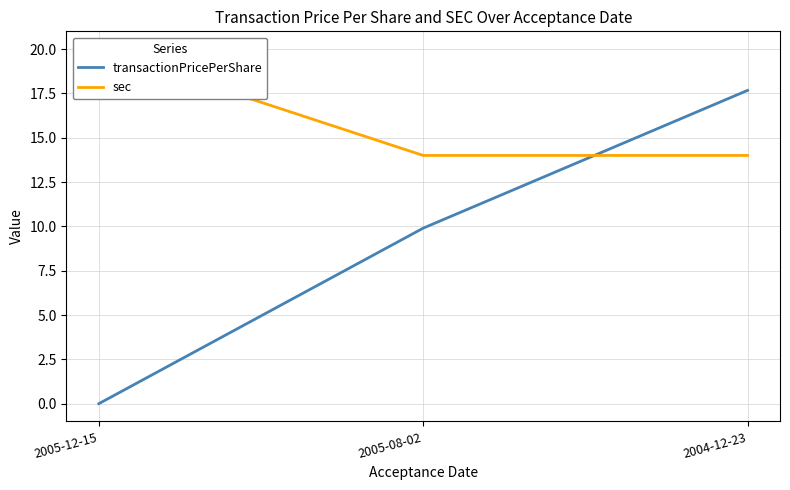

What is the greatest value displayed?

20.0